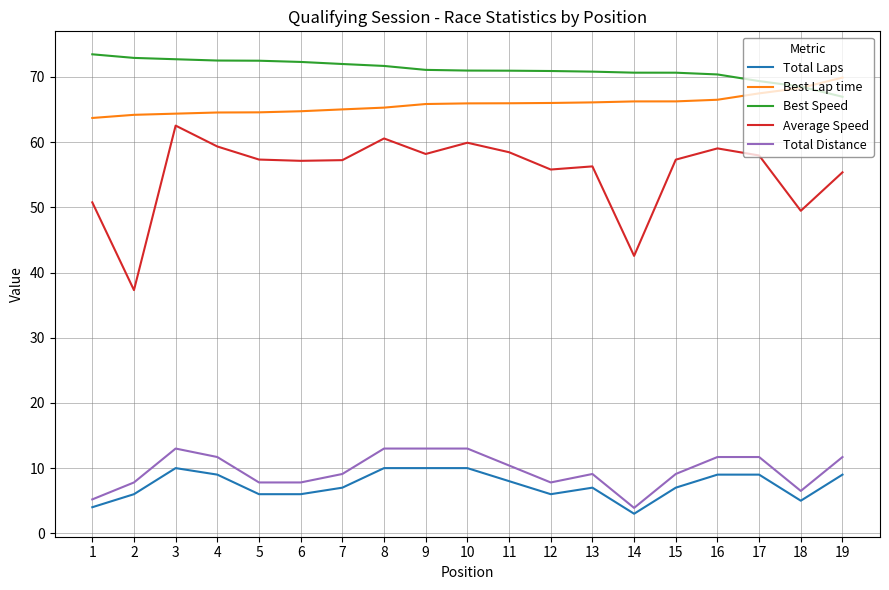

What is the minimum value for Average Speed?

37.3